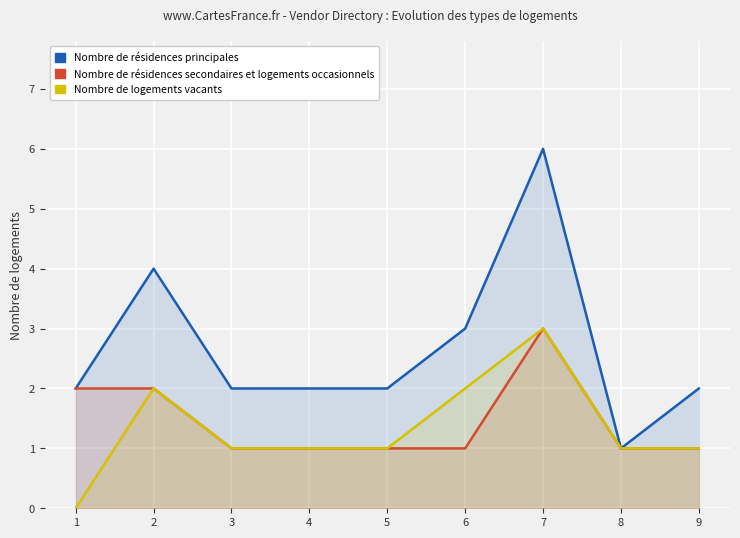

Between 3 and 6, which is larger?

6